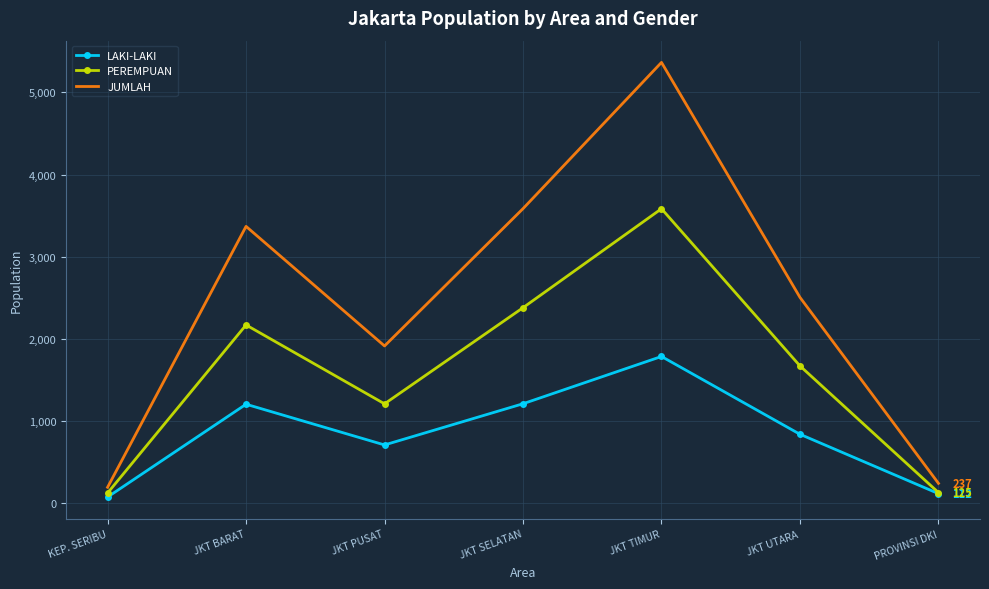

Is the value of PEREMPUAN at PROVINSI DKI greater than the value of JUMLAH at JKT PUSAT?

No